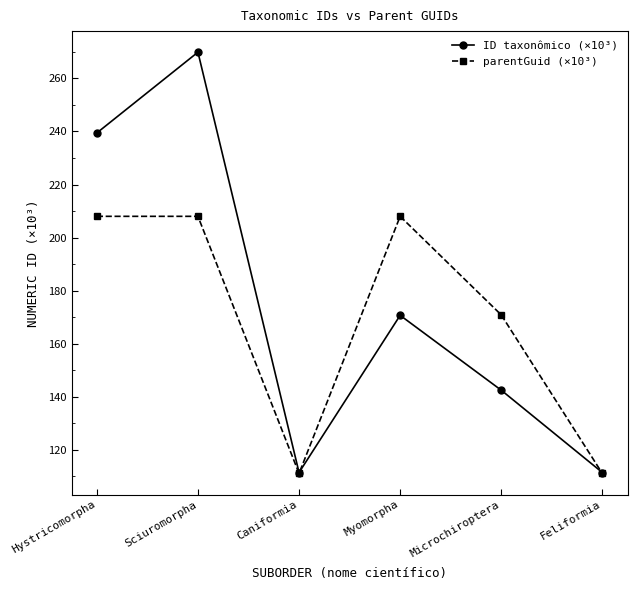

Count the number of data series in this chart.

2